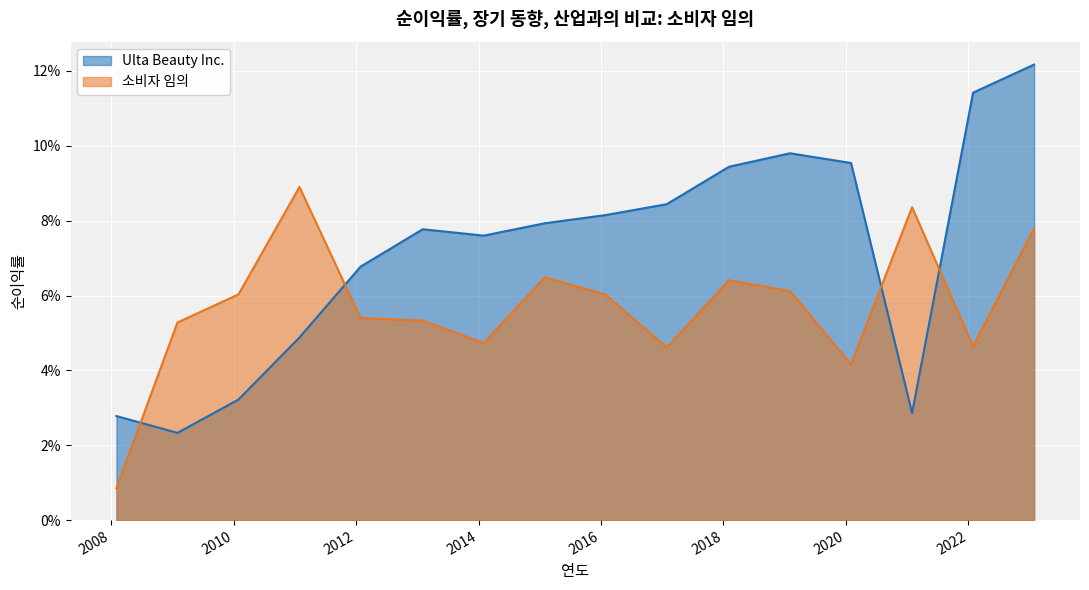

Does the chart display data point markers on the line(s)?

No